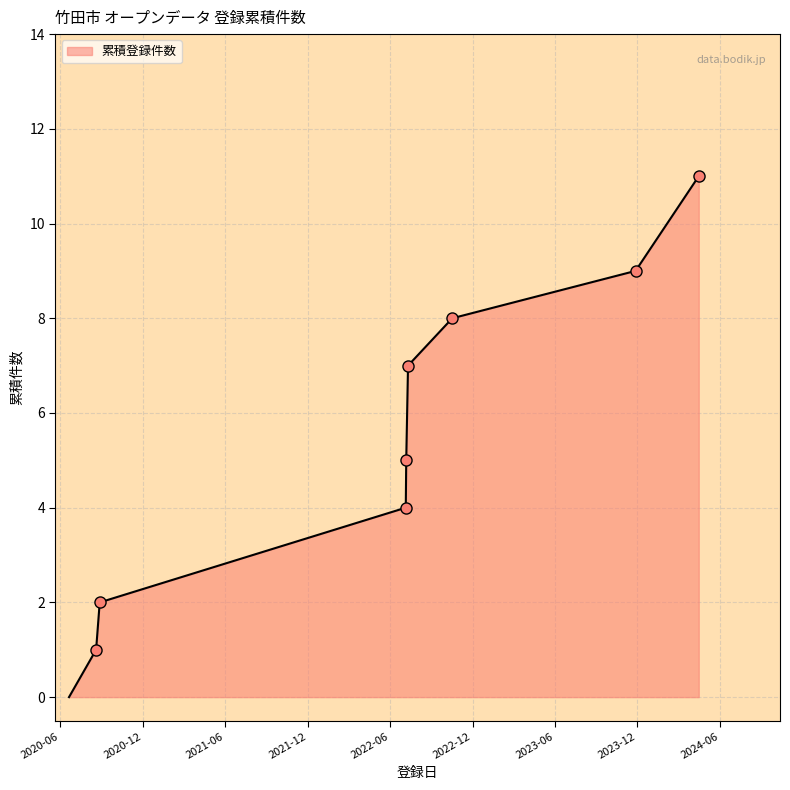

What is the difference between the maximum and minimum values?

11